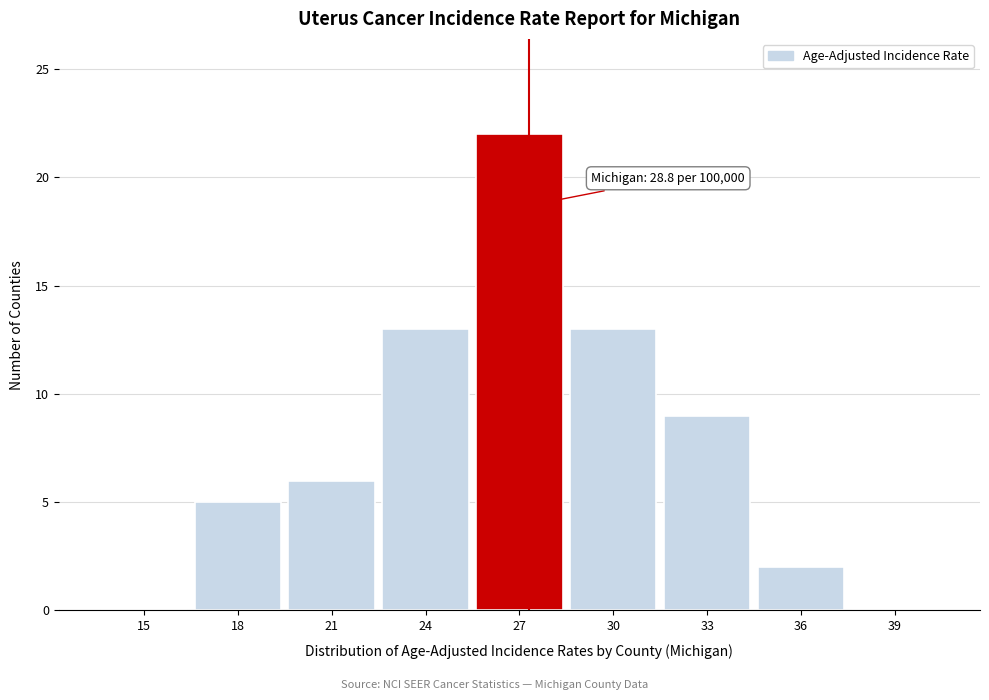

Reading left to right, what are all the values shown in this chart?

15=0	18=5	21=6	24=13	27=22	30=13	33=9	36=2	39=0